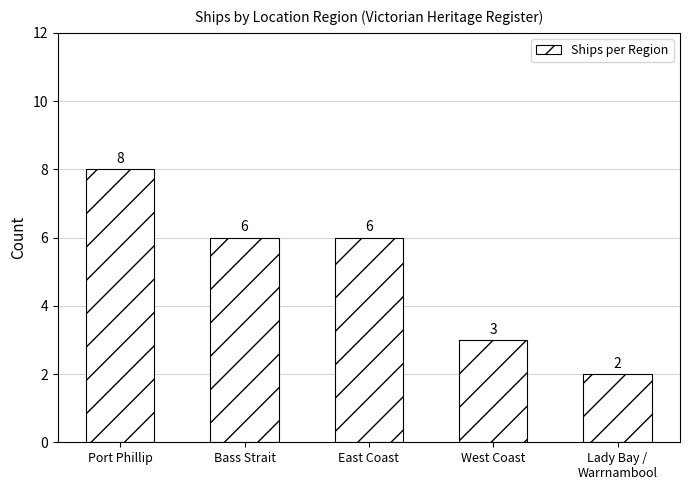

What is the ratio of the value at East Coast to the value at Port Phillip?

0.8